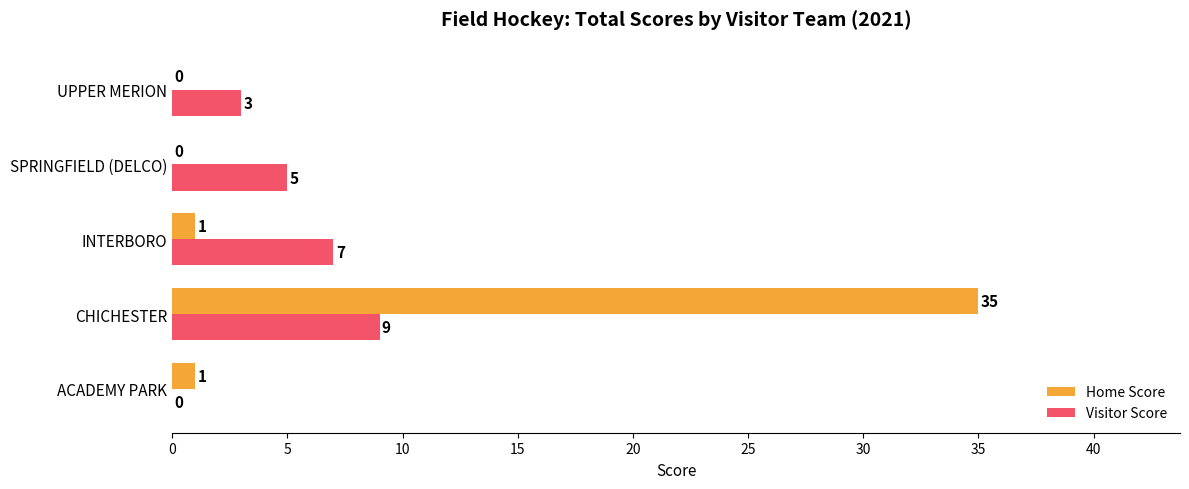

How many categories are shown in the chart?

5